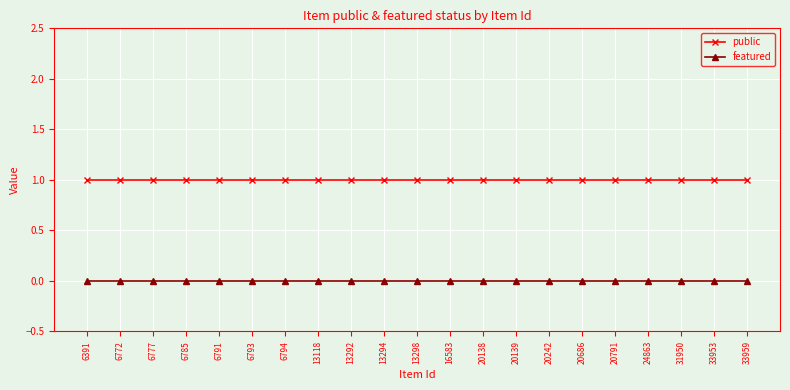

True or false: public has a value of 1 at 6793.

True